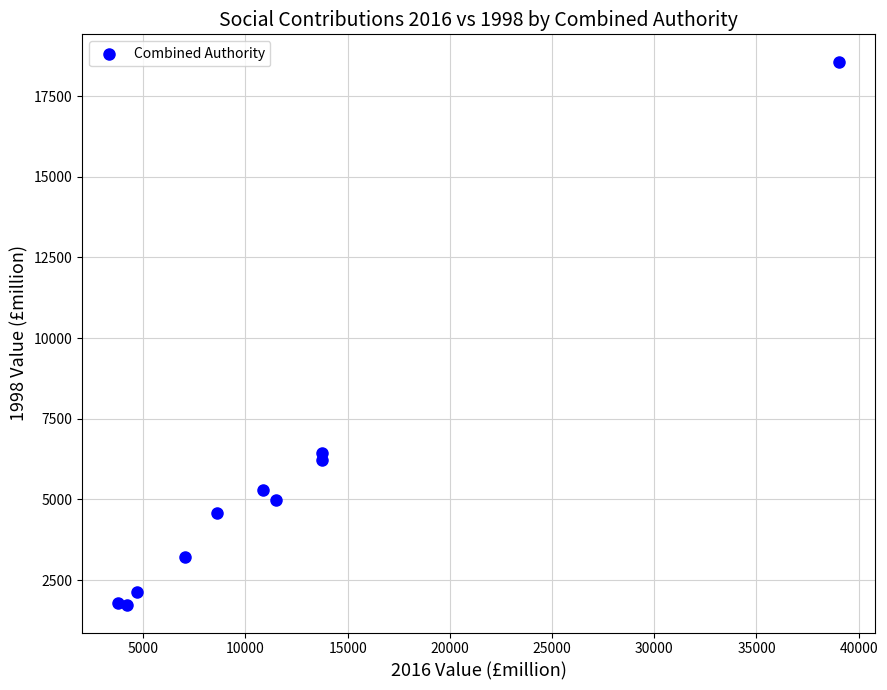

What Y value in the scatter plot is closest to 10143?

6426